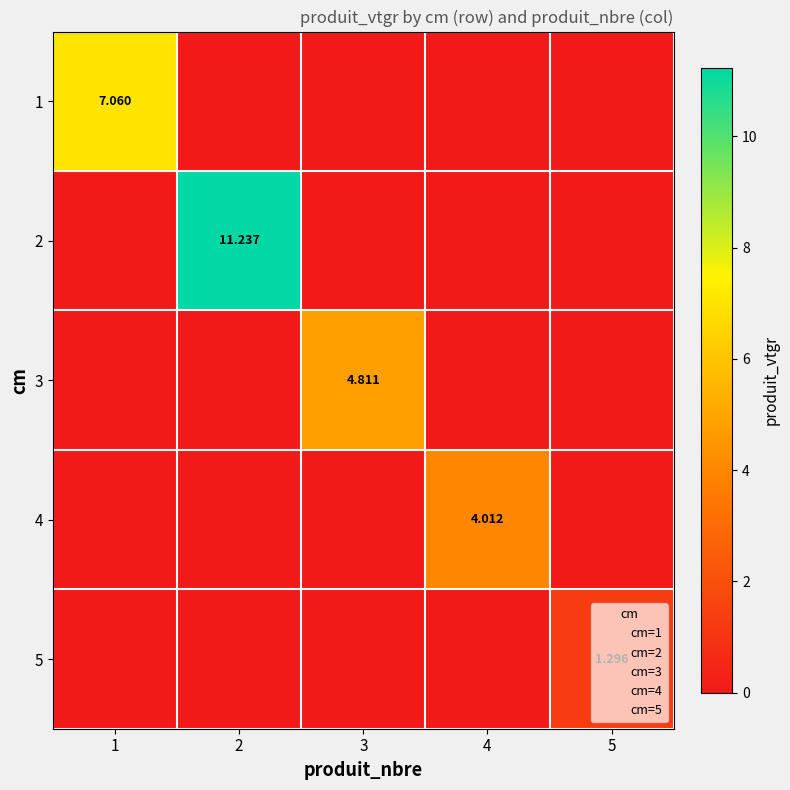

Which category has the lowest value in the 5 series?

1